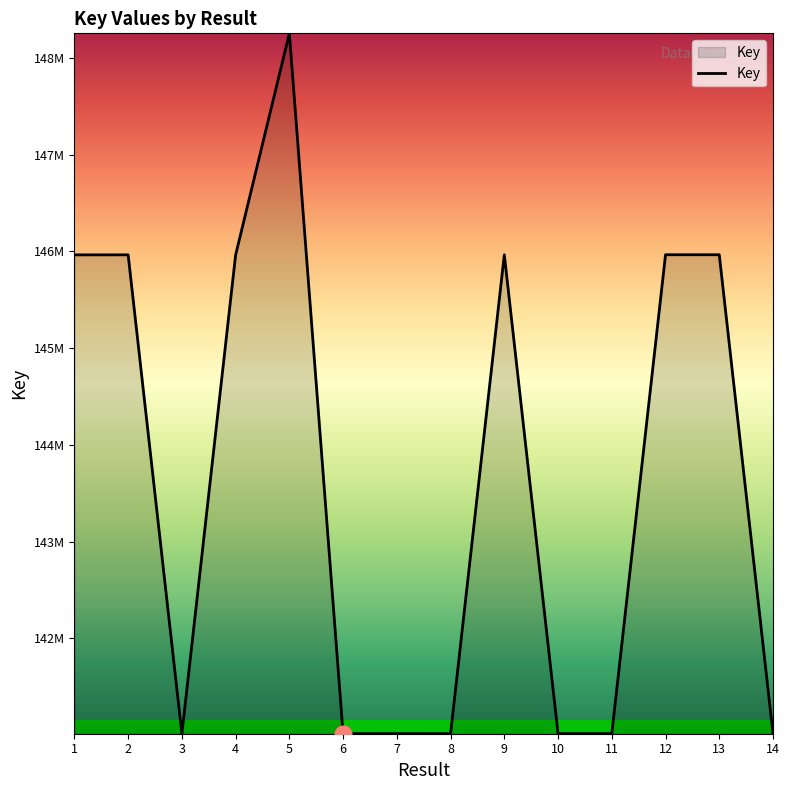

What is the minimum value shown in the chart?

141015998